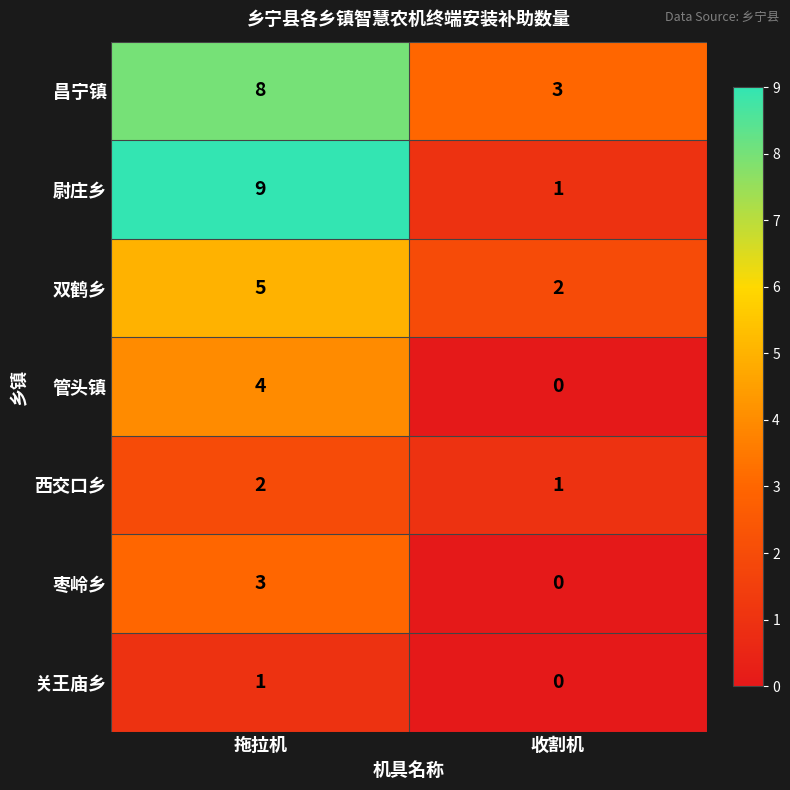

Where is 昌宁镇 nearest to the value 5?

收割机